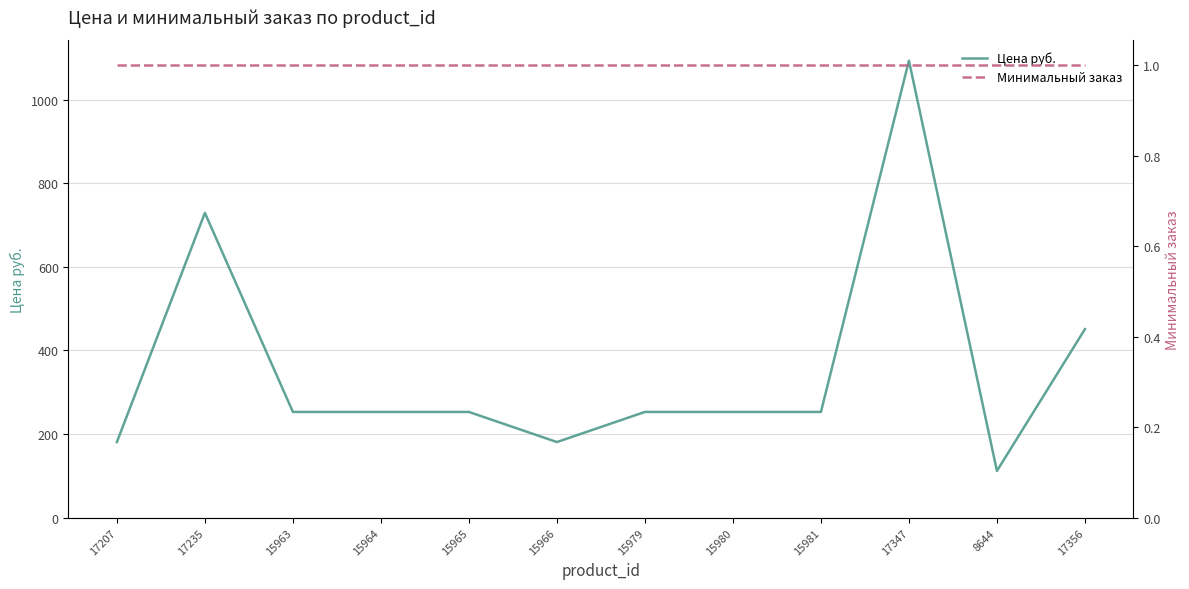

Reading right to left, extract all data points from this chart.

Цена руб.: 451	112	1093	253	253	253	181	253	253	253	729	181
Минимальный заказ: 1	1	1	1	1	1	1	1	1	1	1	1